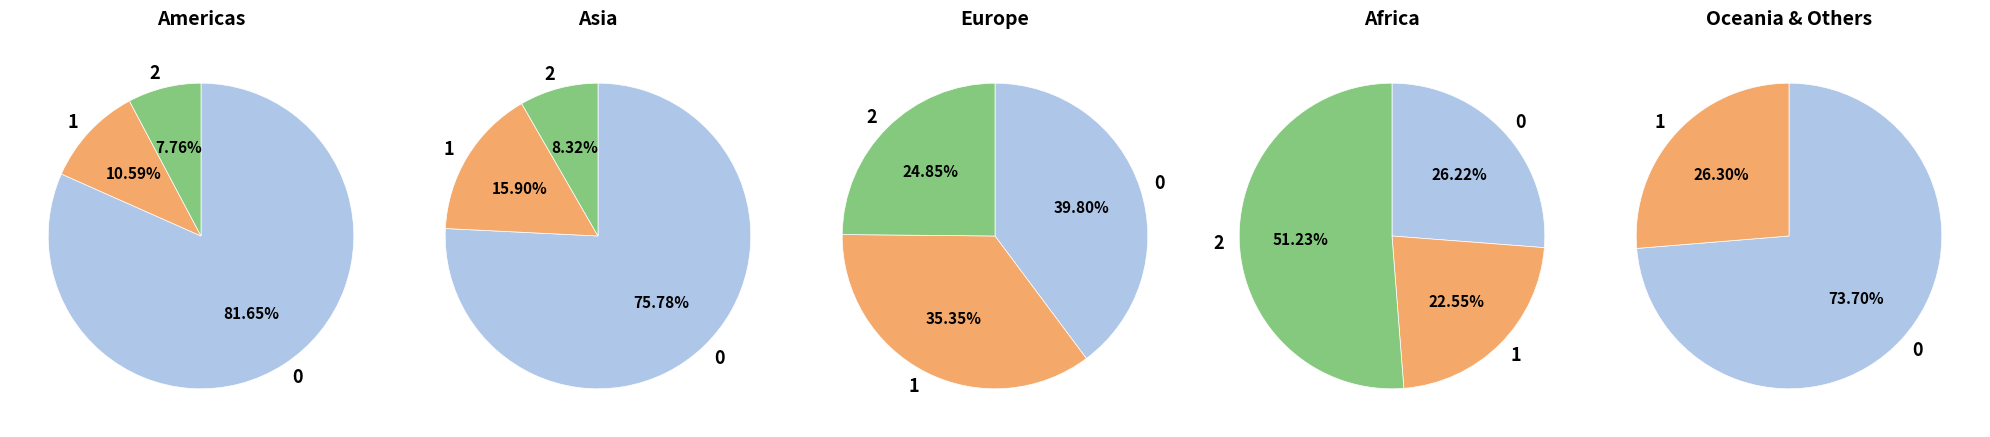

What percentage is NOT represented by afrinic?

100.0%